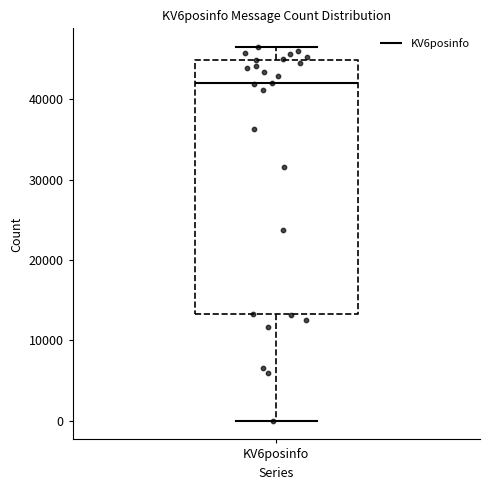

Transcribe this box plot: give where the median line is, the range the box spans, and where the two whiskers end, as read against the y-axis. The values are not printed on the chart, so give them approximately, as read against the axis.

median 42000, box 13000 to 45000, whiskers 0 to 46000